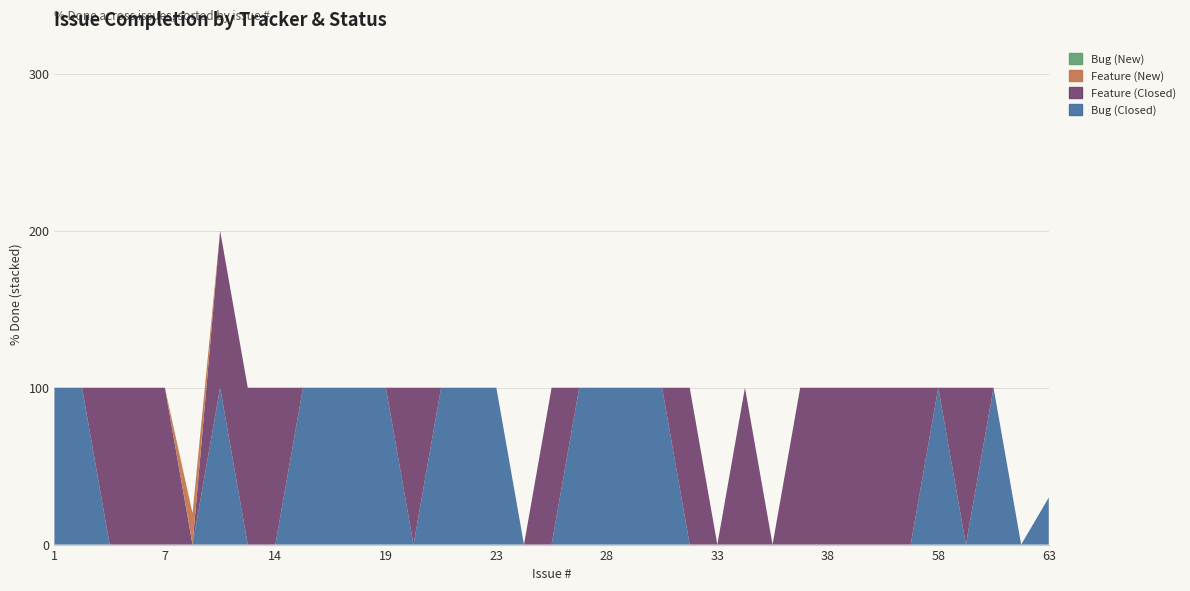

Reading left to right, what are all the values shown in this chart?

Bug (Closed): 100	100	0	0	0	0	100	0	0	100	100	100	100	0	100	100	100	0	0	100	100	100	100	0	0	0	0	0	0	0	0	0	100	0	100	0	30
Feature (Closed): 0	0	100	100	100	0	100	100	100	0	0	0	0	100	0	0	0	0	100	0	0	0	0	100	0	100	0	100	100	100	100	100	0	100	0	0	0
Feature (New): 0	0	0	0	0	20	0	0	0	0	0	0	0	0	0	0	0	0	0	0	0	0	0	0	0	0	0	0	0	0	0	0	0	0	0	0	0
Bug (New): 0	0	0	0	0	0	0	0	0	0	0	0	0	0	0	0	0	0	0	0	0	0	0	0	0	0	0	0	0	0	0	0	0	0	0	0	0